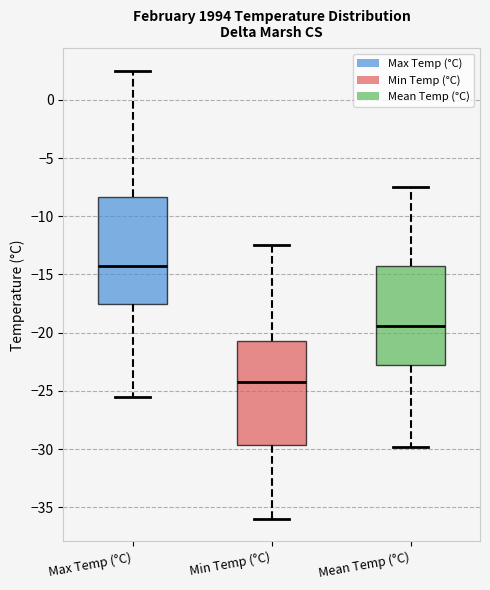

Reading left to right, transcribe this box plot: for each box, give where its median line is, the range the box spans, and where its two whiskers end, as read against the y-axis. The values are not printed on the chart, so give them approximately, as read against the axis.

Max Temp (°C): median -14.0, box -17.5 to -8.5, whiskers -25.5 to 2.5
Min Temp (°C): median -24.0, box -29.5 to -20.5, whiskers -36.0 to -12.5
Mean Temp (°C): median -19.5, box -23.0 to -14.0, whiskers -30.0 to -7.5